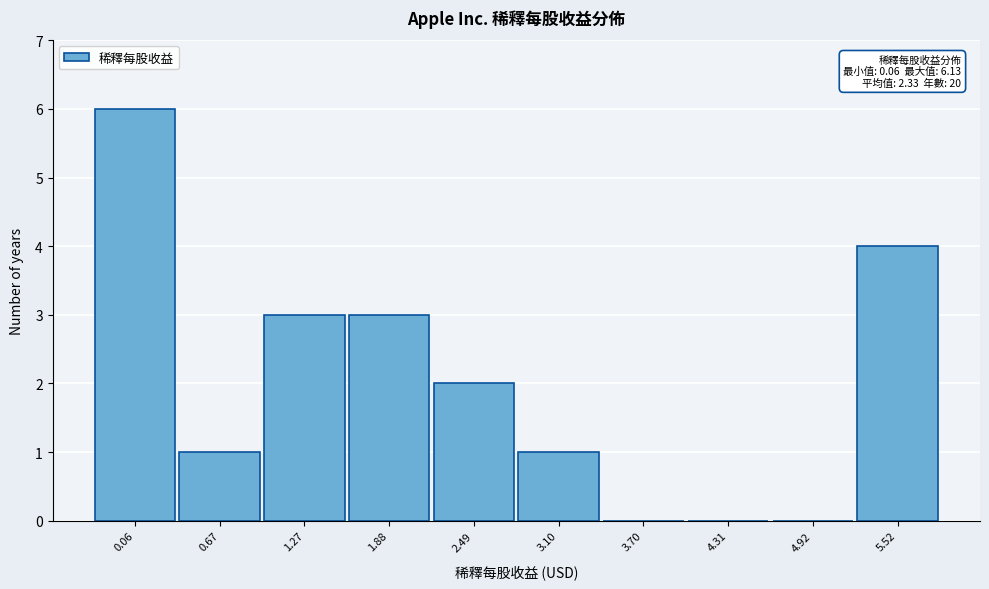

Reading left to right, extract all data points from this chart.

0.06=6	0.67=1	1.27=3	1.88=3	2.49=2	3.10=1	3.70=0	4.31=0	4.92=0	5.52=4